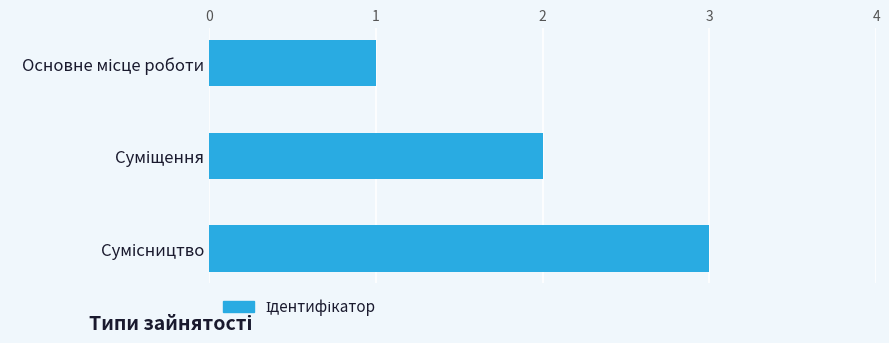

What is the greatest value displayed?

3